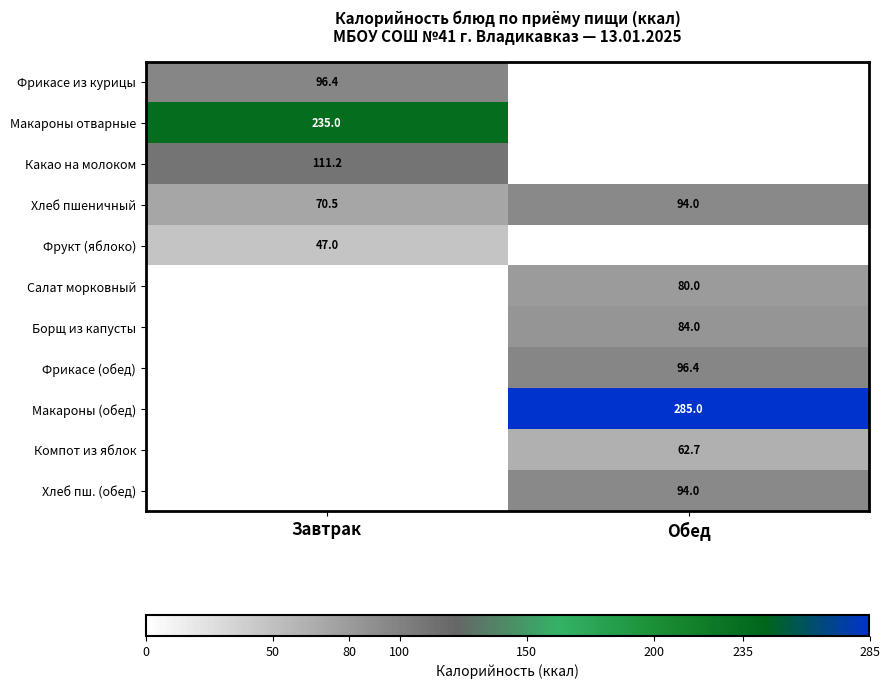

How many distinct data groups are displayed?

11